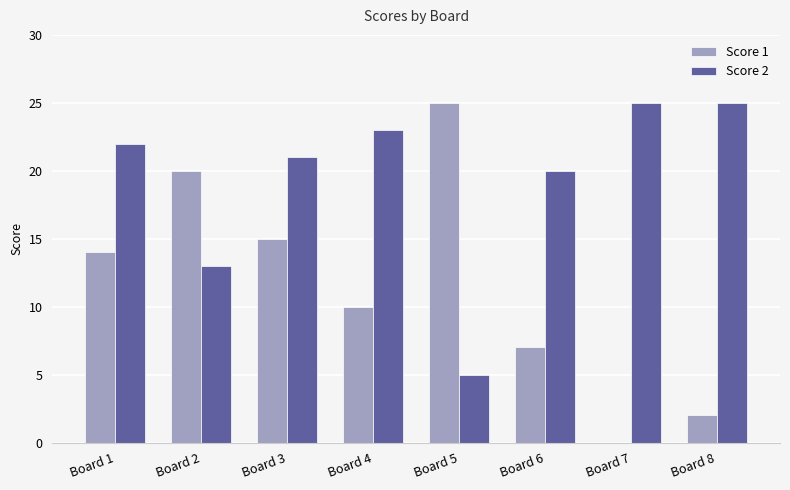

Which series has the largest total across all categories?

Score 2